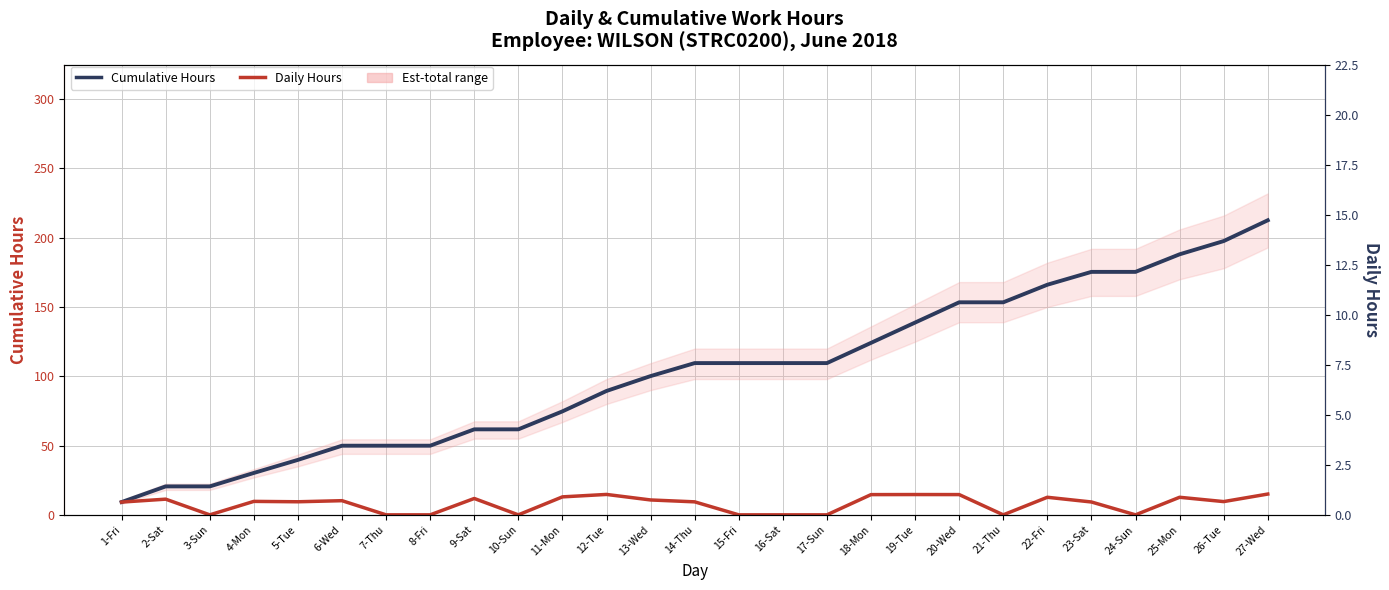

How many distinct data groups are displayed?

2